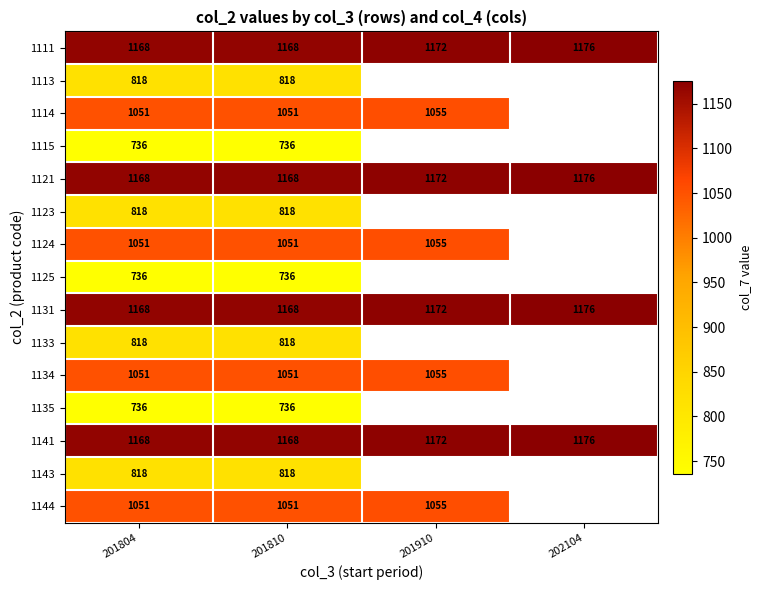

What is the sum of the 1131 values at 202104 and 201804?

2344